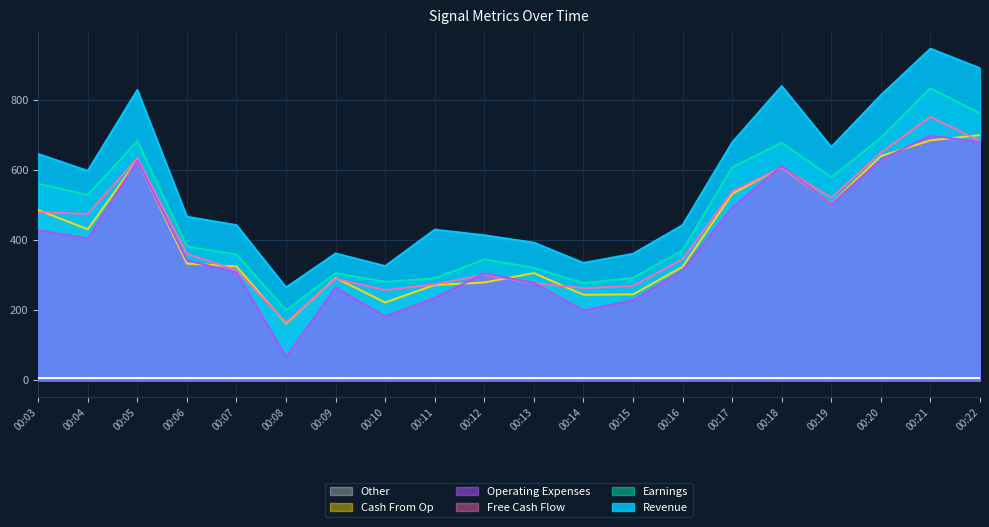

Which series has the widest spread of values?

Revenue